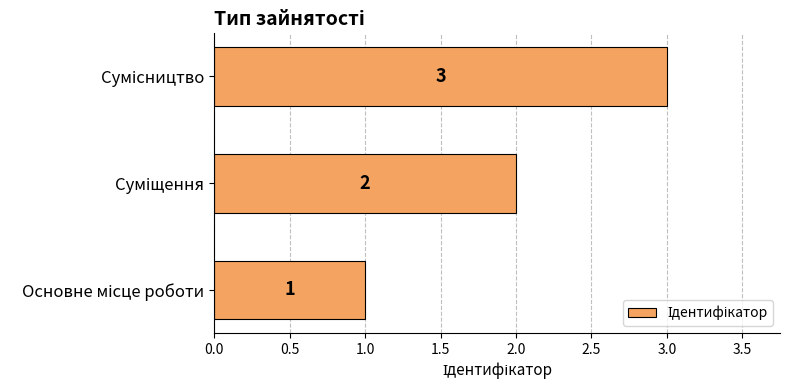

What is the sum of all values?

6